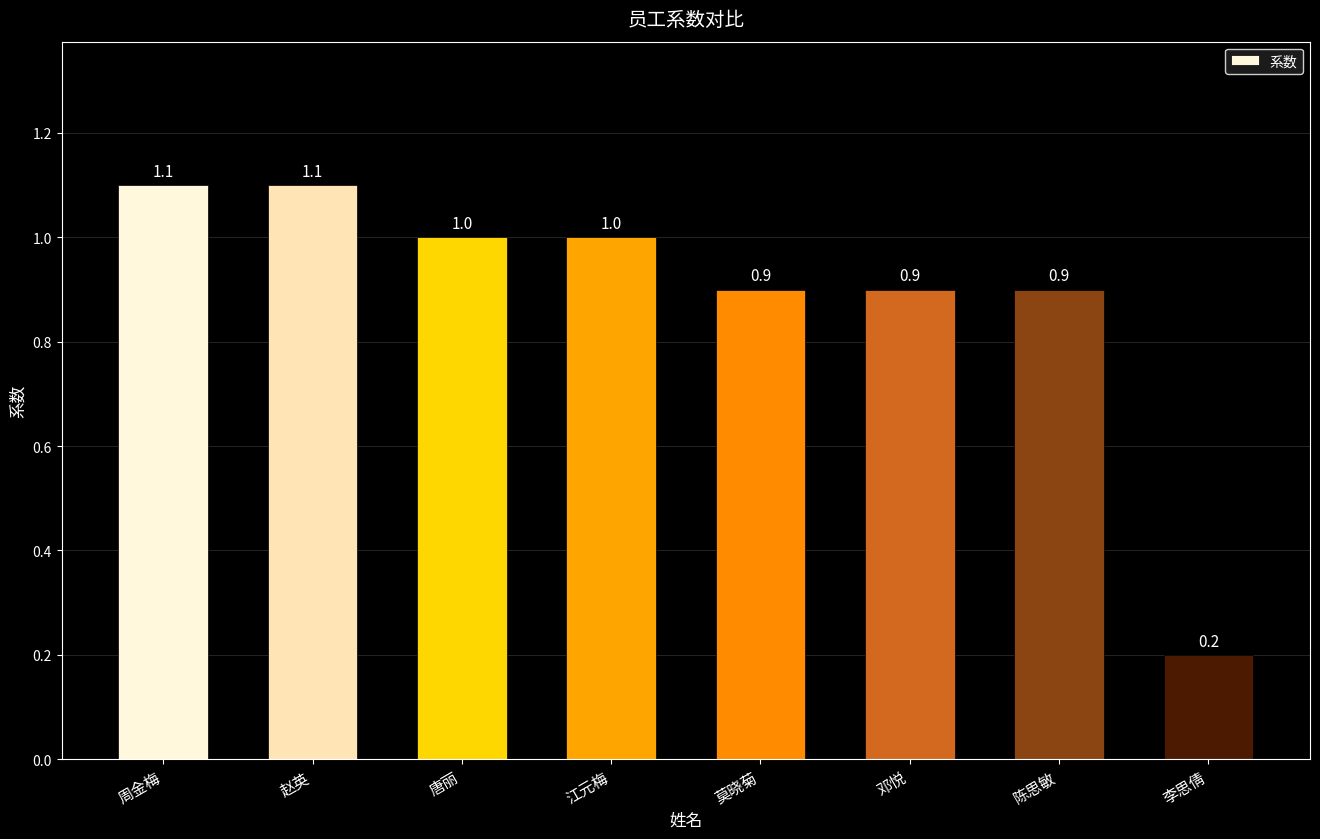

Does the chart contain any negative values?

No